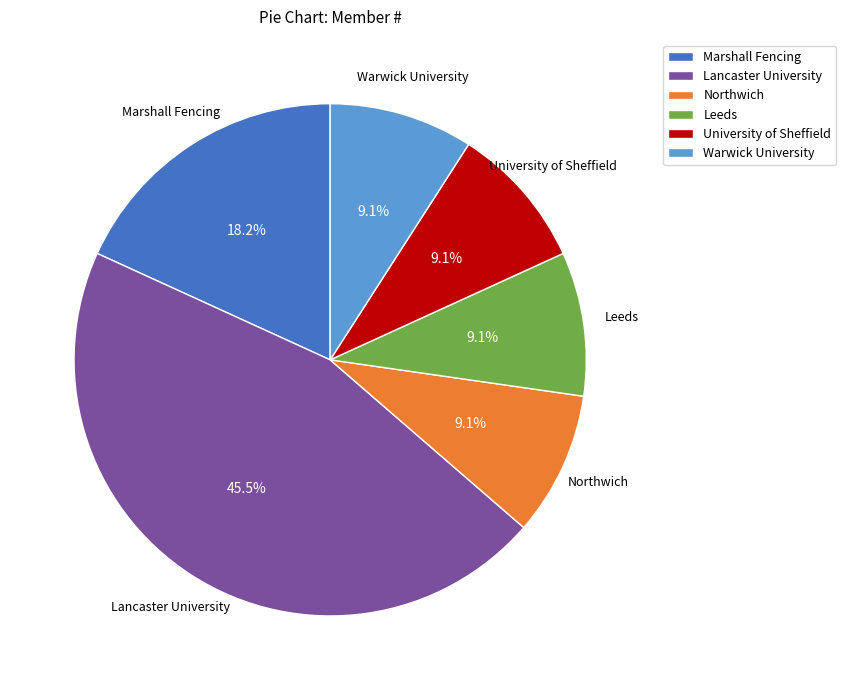

Combined, do Warwick University and University of Sheffield account for over 50%?

No